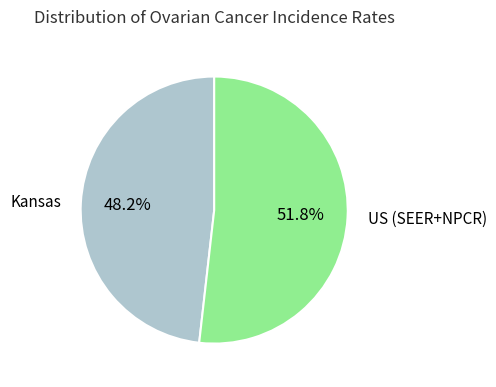

What percentage is the US (SEER+NPCR) slice, to the nearest percent?

52%